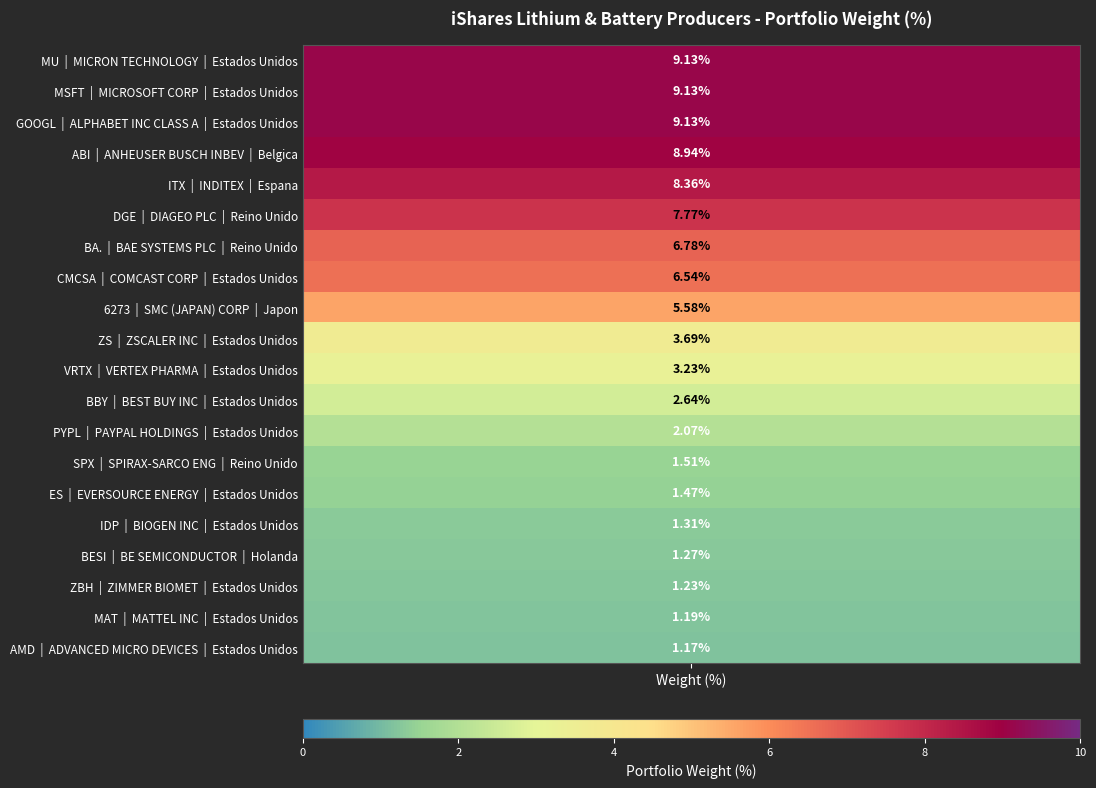

What is the difference between the second highest and minimum values?

8.0